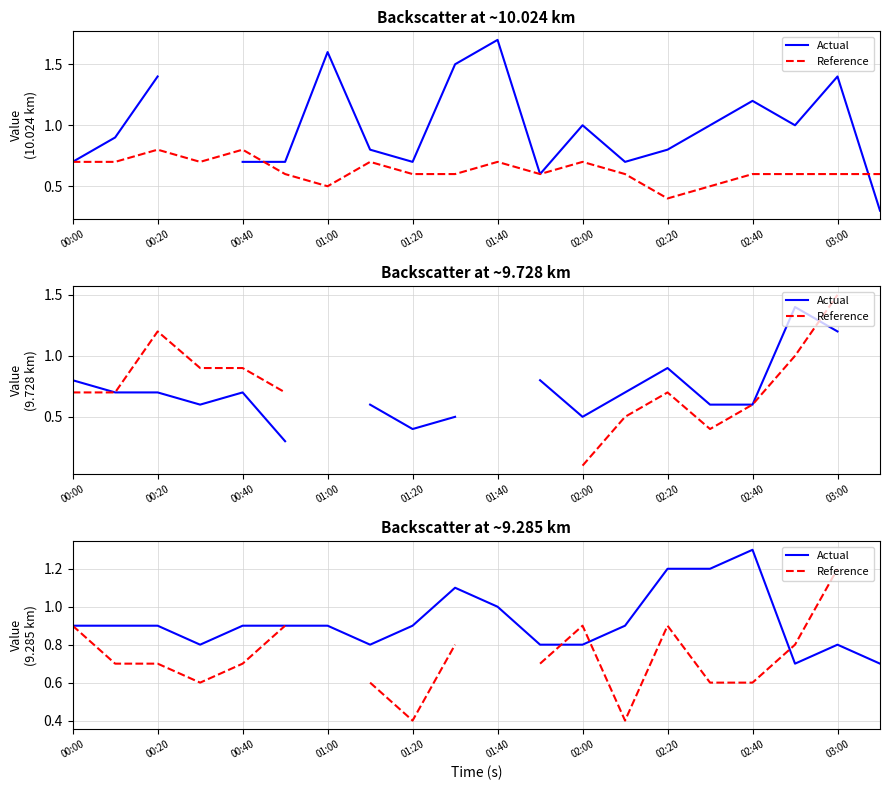

True or false: Reference and Actual intersect in this chart.

True